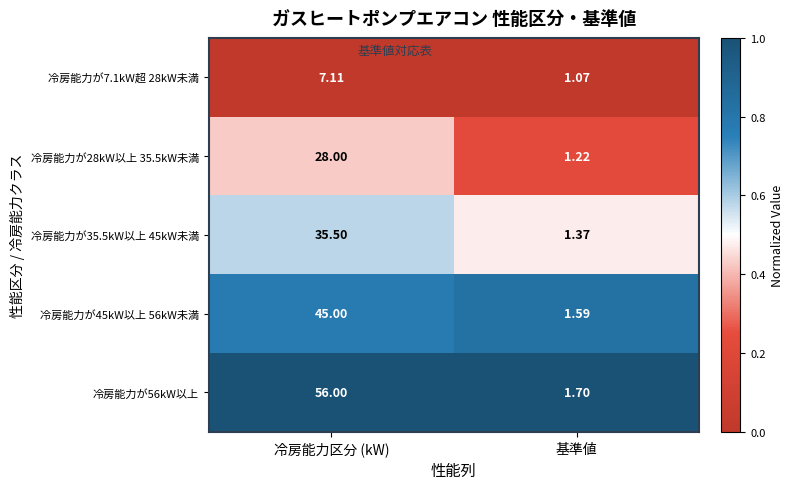

Rank the series by their average value, from highest to lowest.

冷房能力が56kW以上, 冷房能力が45kW以上 56kW未満, 冷房能力が35.5kW以上 45kW未満, 冷房能力が28kW以上 35.5kW未満, 冷房能力が7.1kW超 28kW未満